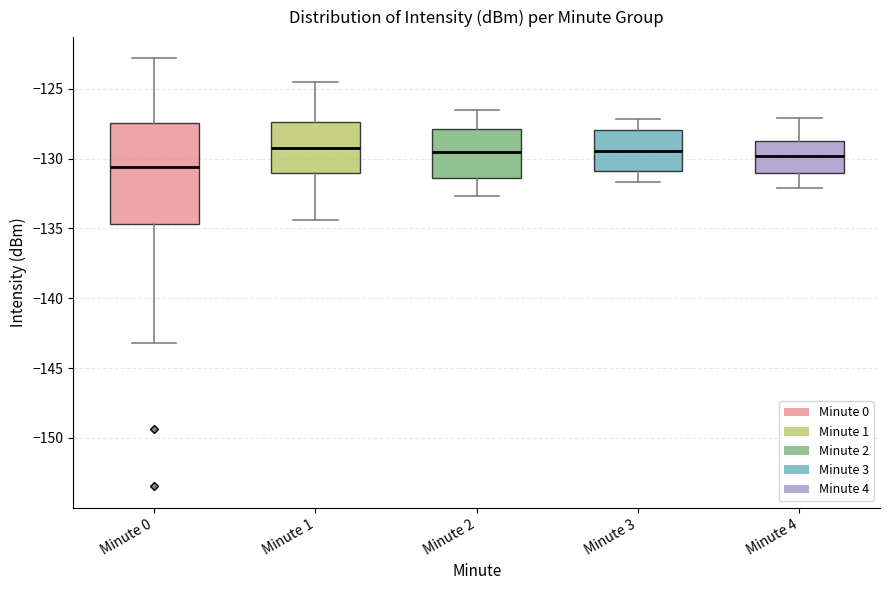

Reading left to right, read every box against the y-axis: the position of its median line, the range the box covers, and the ends of its whiskers. The values are not printed on the chart, so give them approximately, as read against the axis.

Minute 0: median -130.5, box -134.5 to -127.5, whiskers -143.0 to -123.0
Minute 1: median -129.0, box -131.0 to -127.5, whiskers -134.5 to -124.5
Minute 2: median -129.5, box -131.5 to -128.0, whiskers -132.5 to -126.5
Minute 3: median -129.5, box -131.0 to -128.0, whiskers -131.5 to -127.0
Minute 4: median -130.0, box -131.0 to -128.5, whiskers -132.0 to -127.0